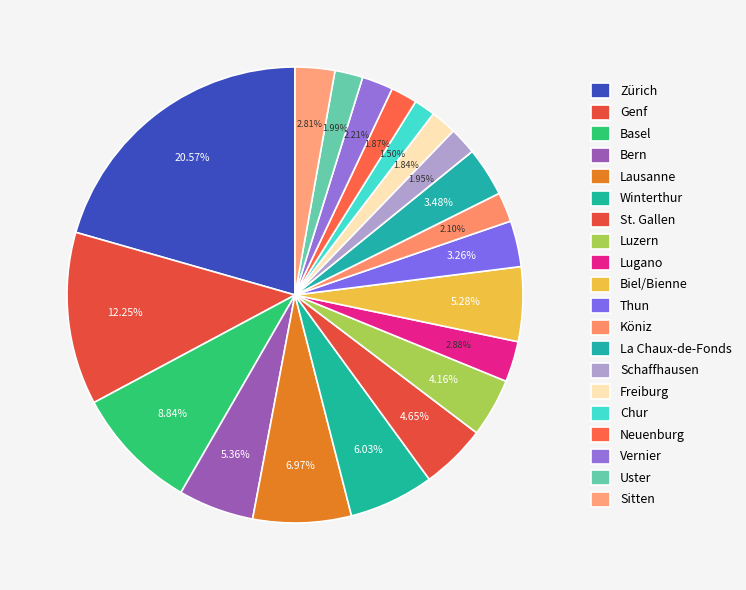

Which has a higher value, Thun or Vernier?

Thun